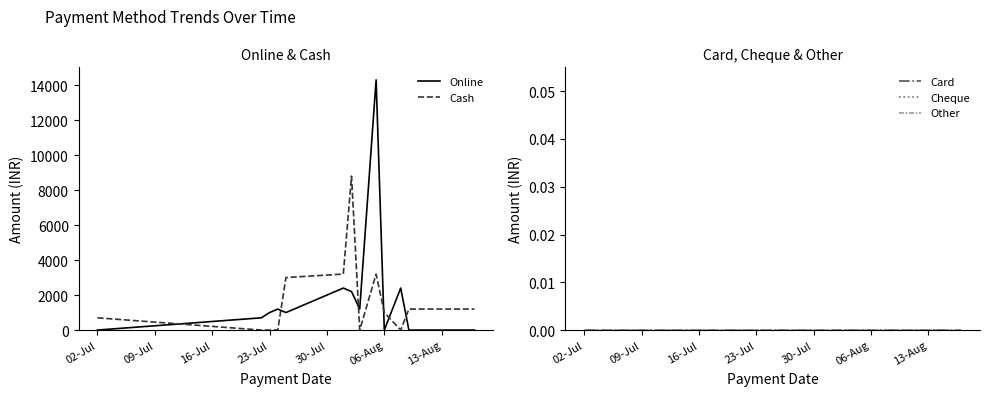

Does the chart have visible grid lines?

No